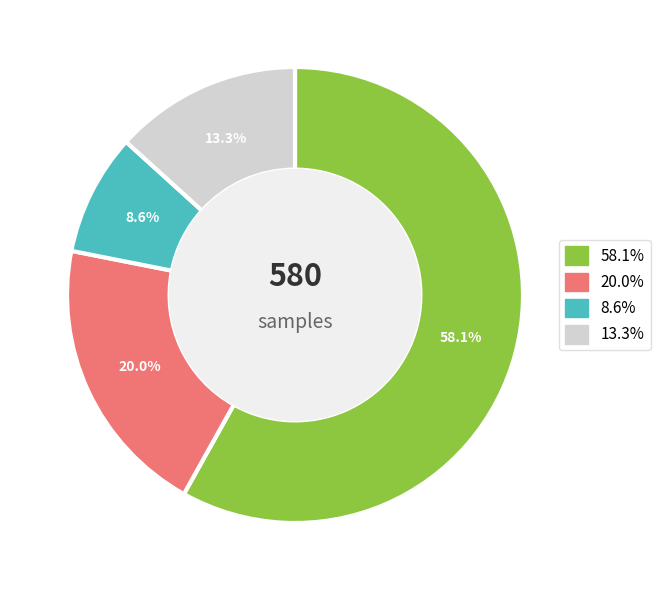

To the nearest percent, what is the average slice percentage?

25%